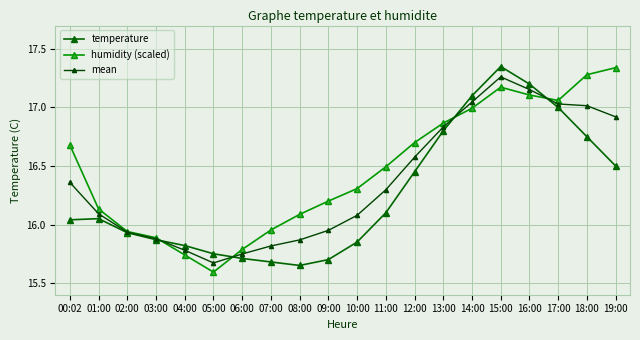

How many values in the temperature series are below 16?

9